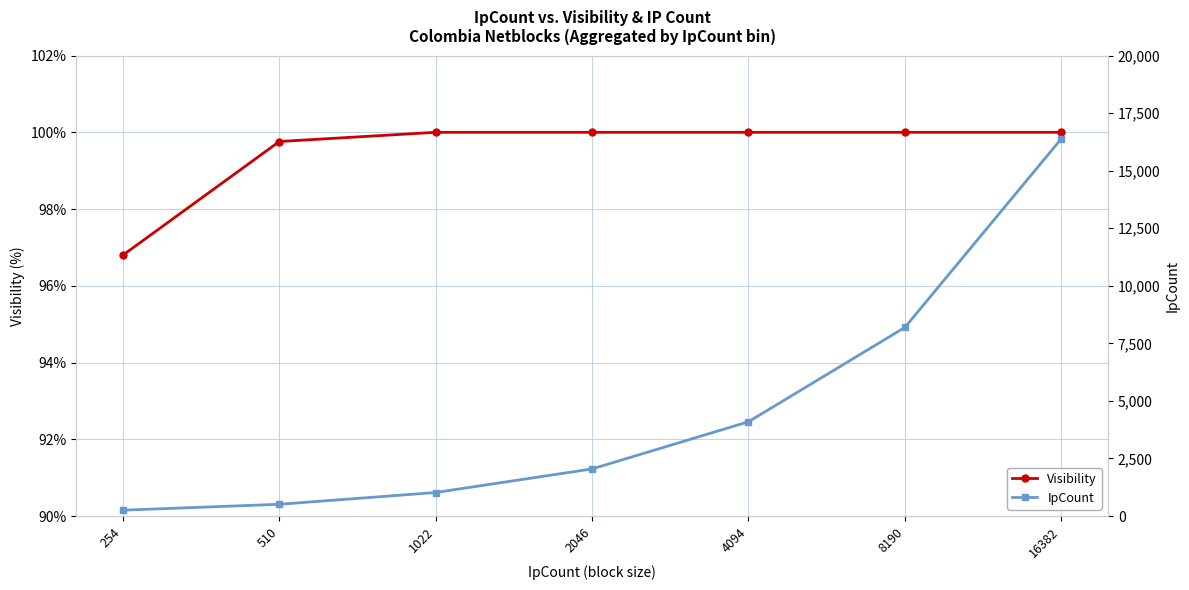

List the labels in order of Visibility value, largest first.

1022, 2046, 4094, 8190, 16382, 510, 254